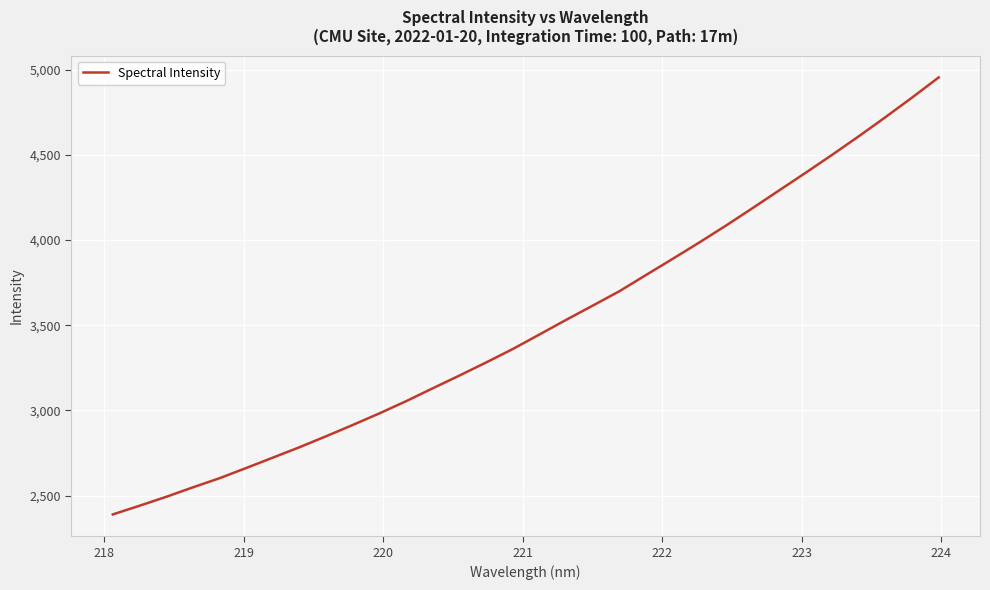

What is the difference between the maximum and minimum values?

2563.7